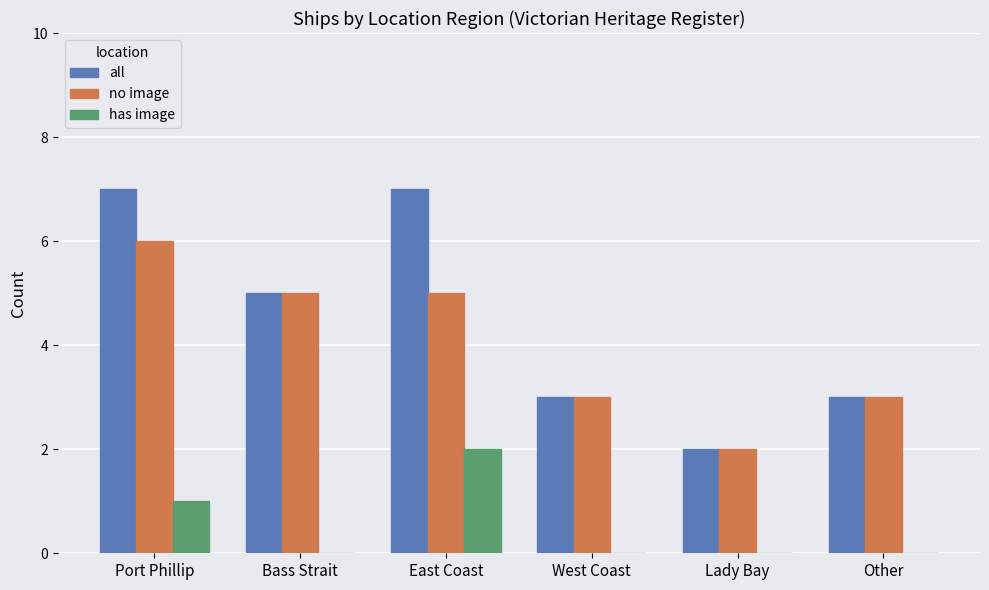

Which series changed the most between East Coast and West Coast?

all